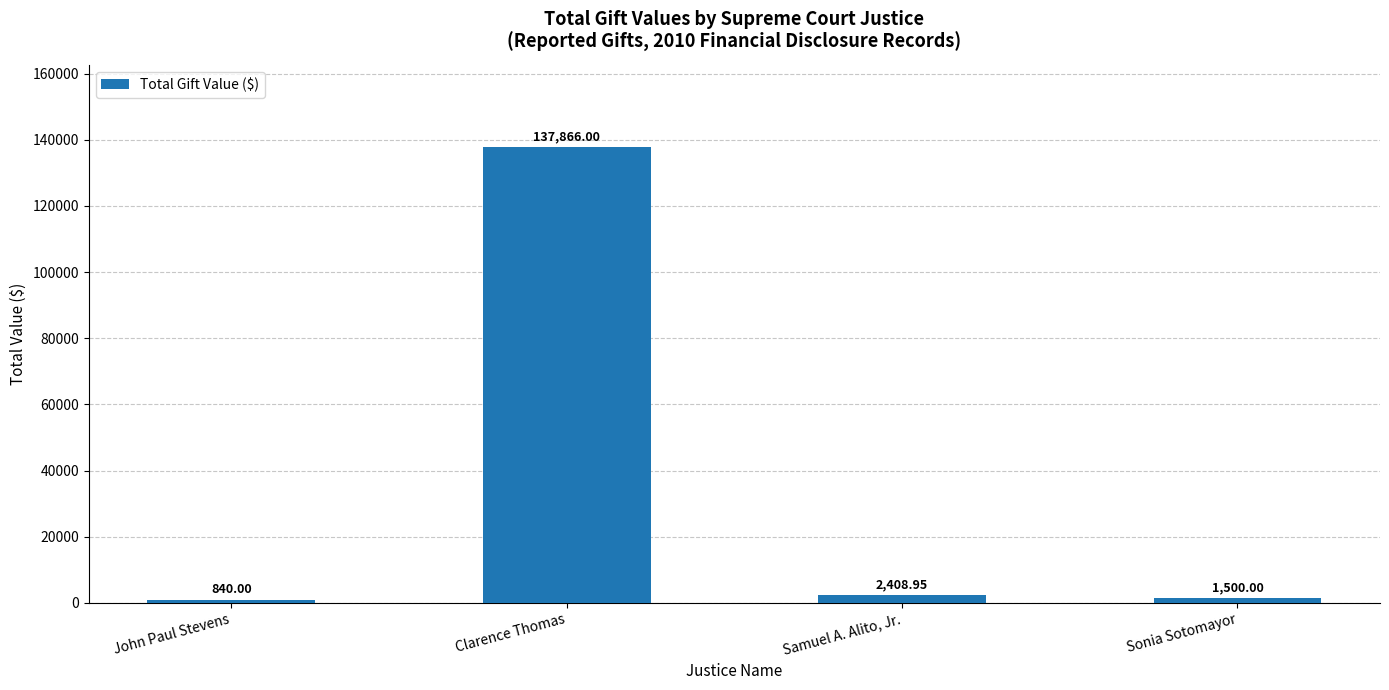

Between Clarence Thomas and Sonia Sotomayor, which is larger?

Clarence Thomas